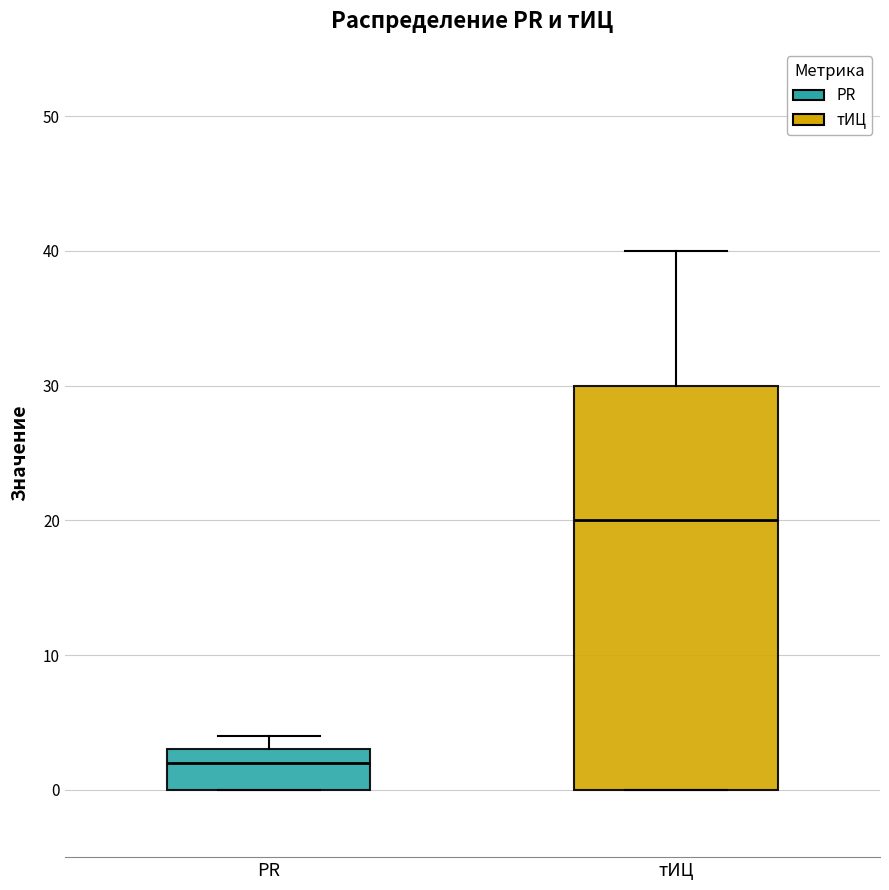

Reading left to right, read every box against the y-axis: the position of its median line, the range the box covers, and the ends of its whiskers. The values are not printed on the chart, so give them approximately, as read against the axis.

PR: median 2, box 0 to 3, whiskers 0 to 4
тИЦ: median 20, box 0 to 30, whiskers 0 to 40